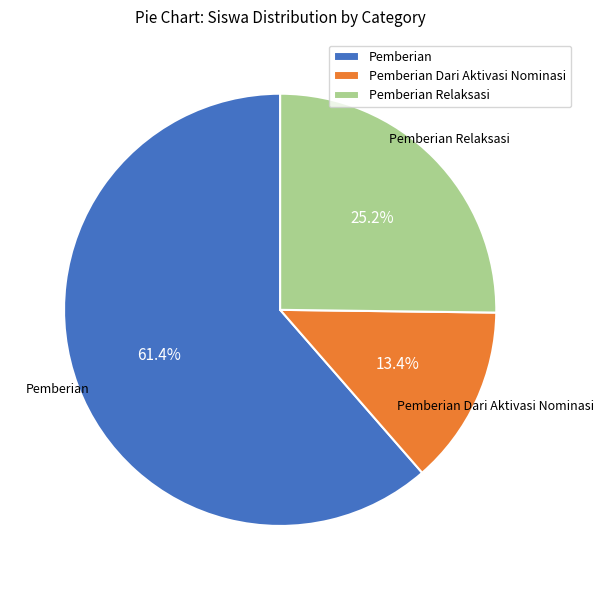

What is the ratio of the value at Pemberian to the value at Pemberian Dari Aktivasi Nominasi?

4.6